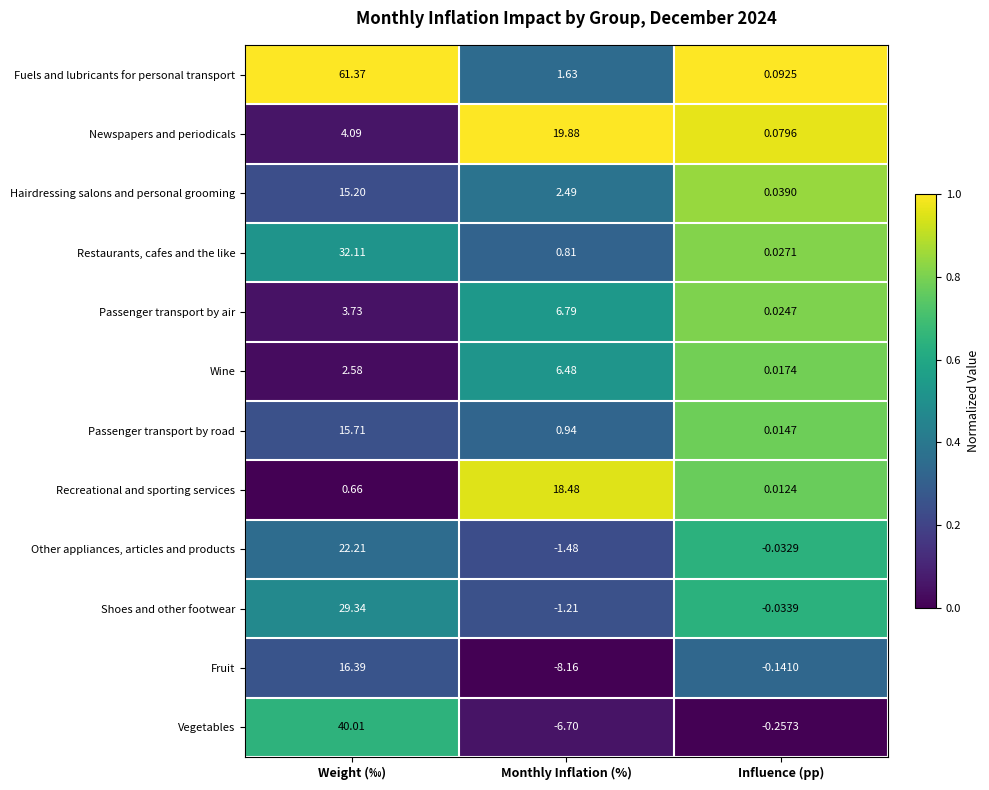

Where does the Shoes and other footwear series first go above 0?

Weight (‰)